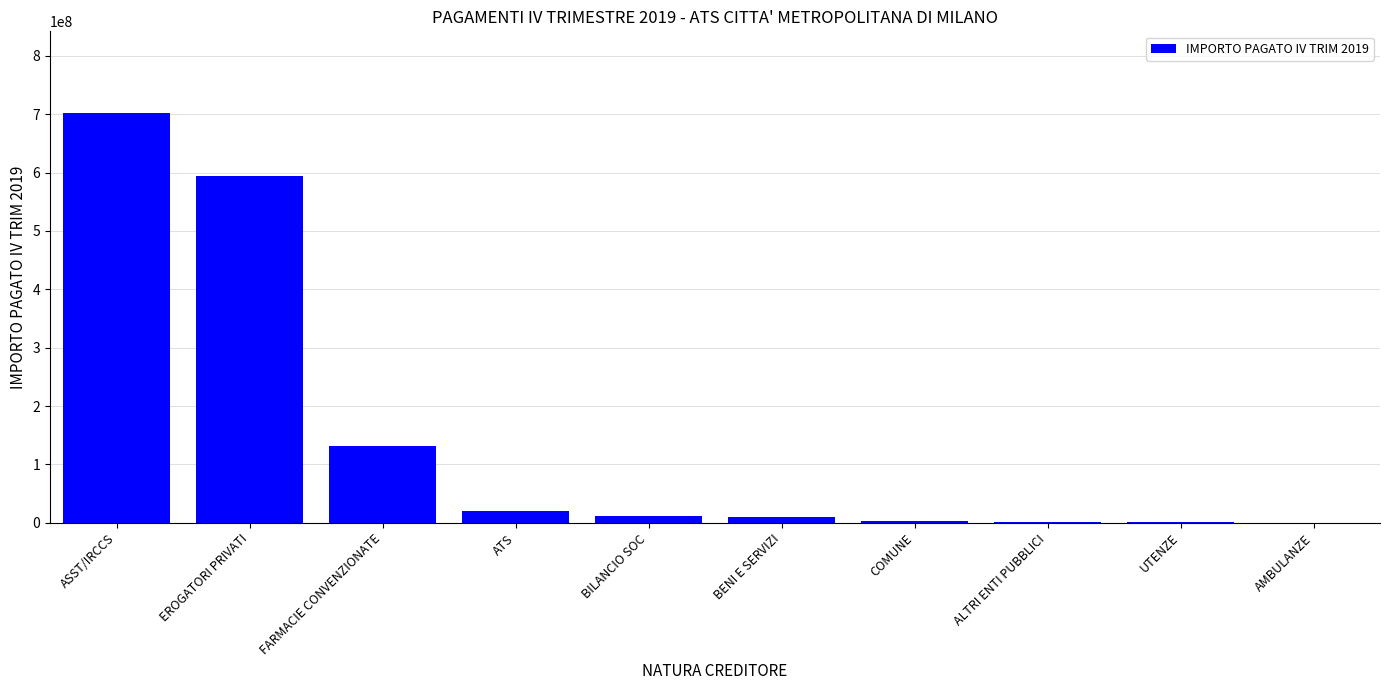

Where does the data first go above 11041712?

ASST/IRCCS